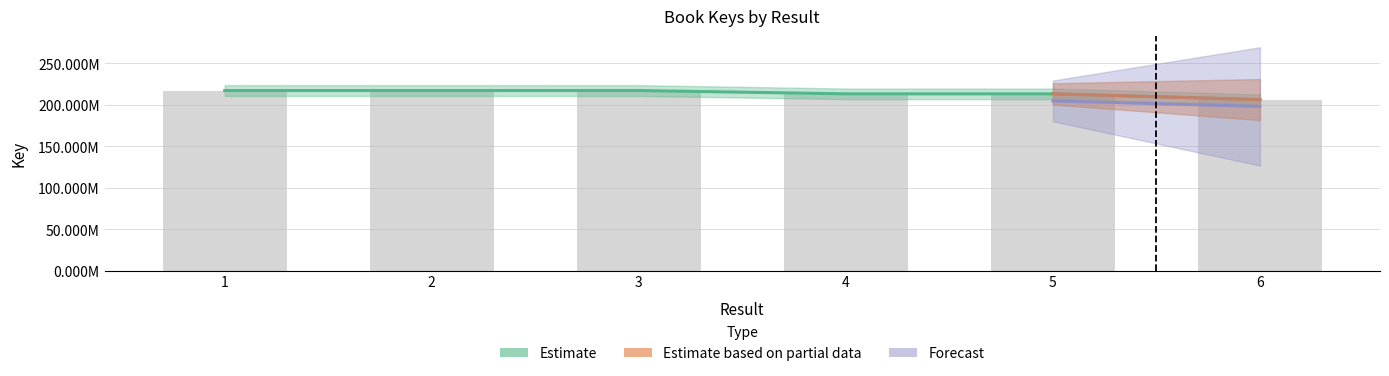

What is the ratio of the value at 6 to the value at 2?

0.9